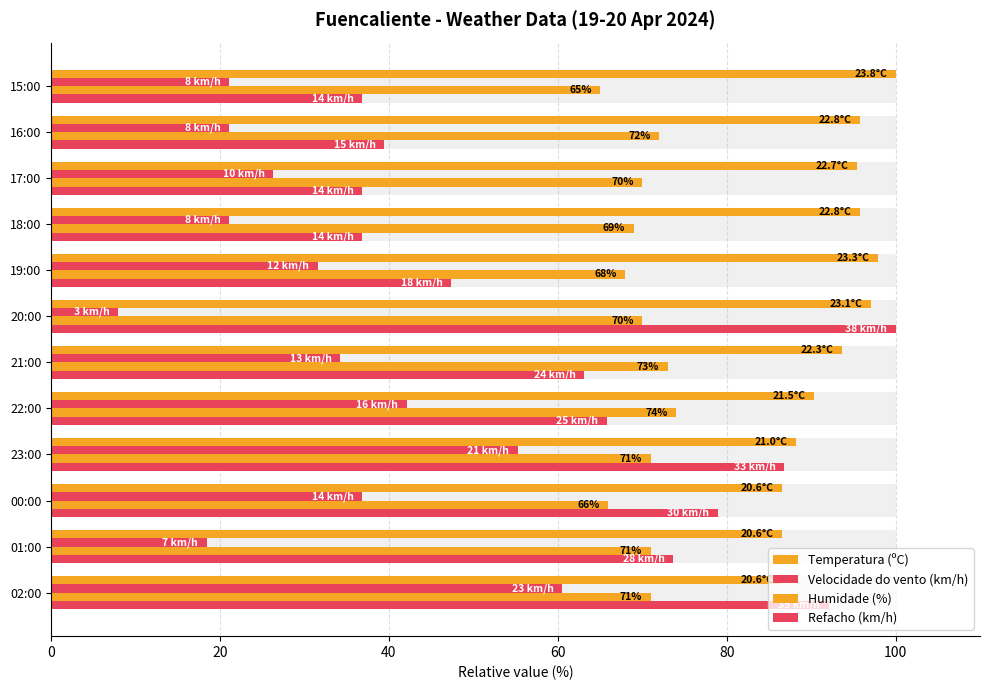

Does the chart contain stacked bars?

No